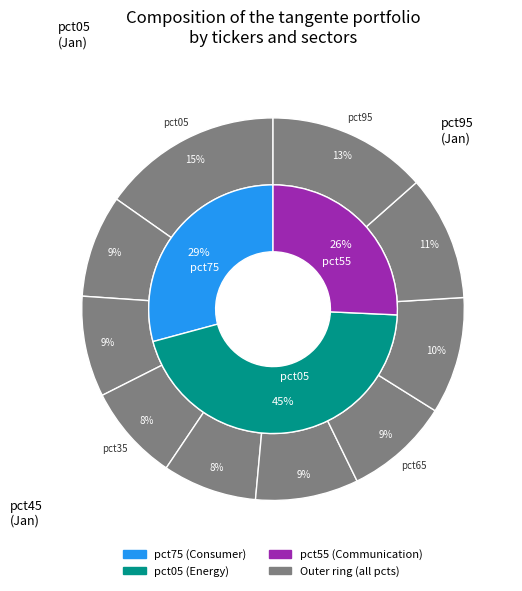

Which category has the biggest portion of the pie?

pct05